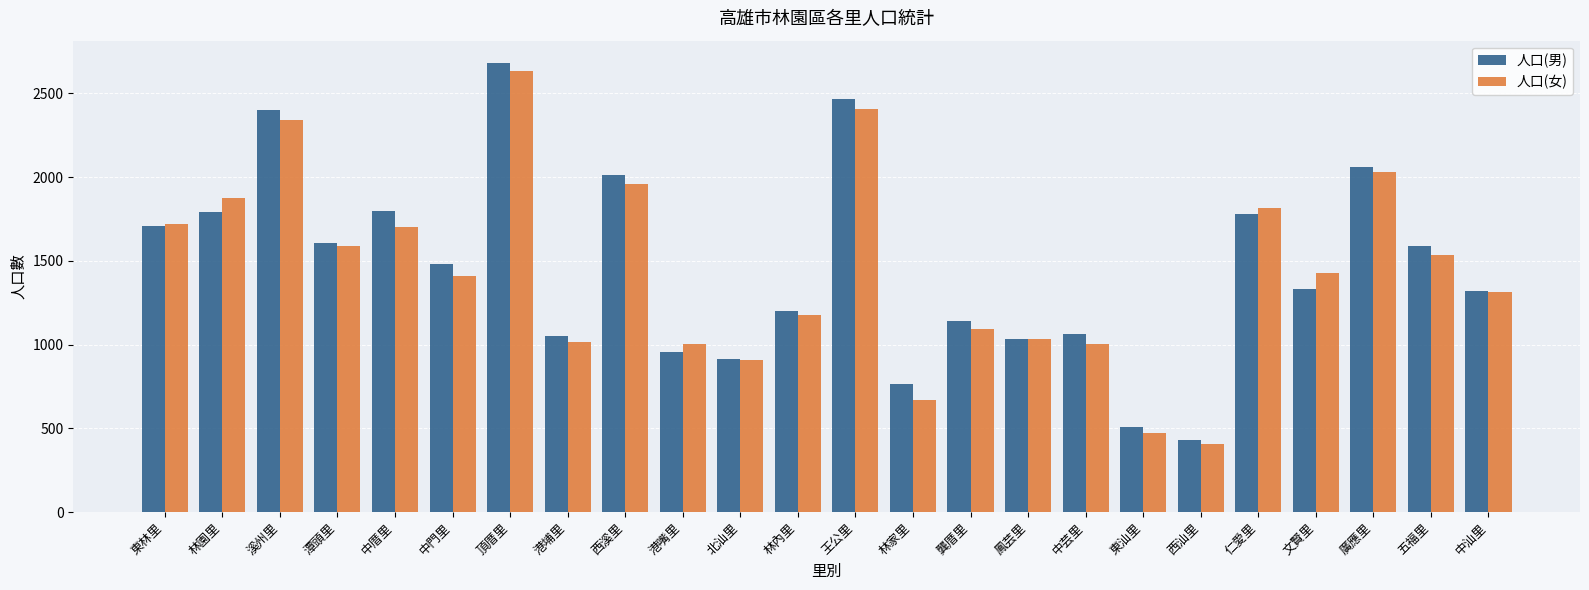

How many groups of bars are there?

24